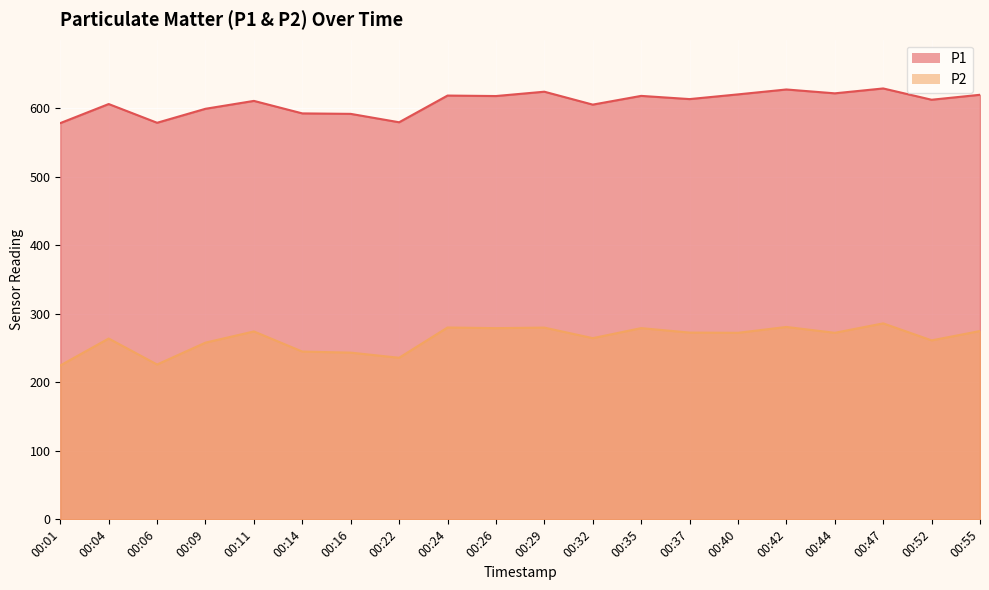

What is the value of the P1 point at the 20th from the left?

619.6